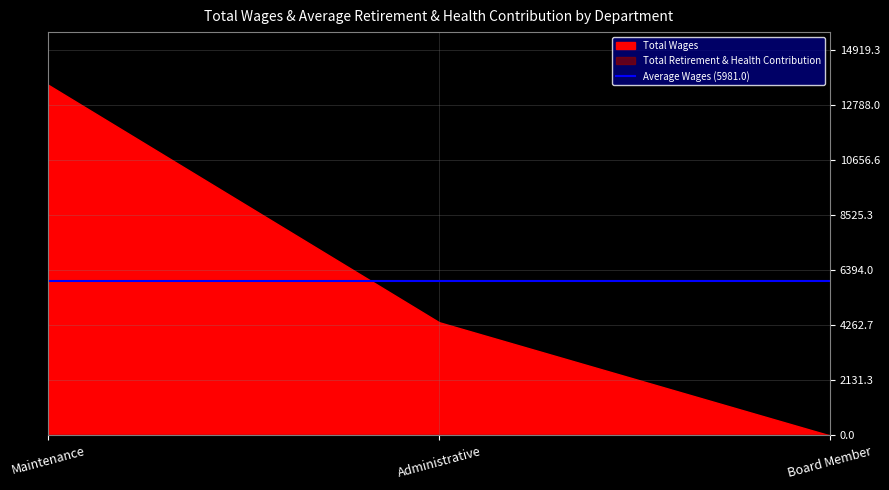

Where is Total Retirement & Health Contribution nearest to the value 0?

Maintenance